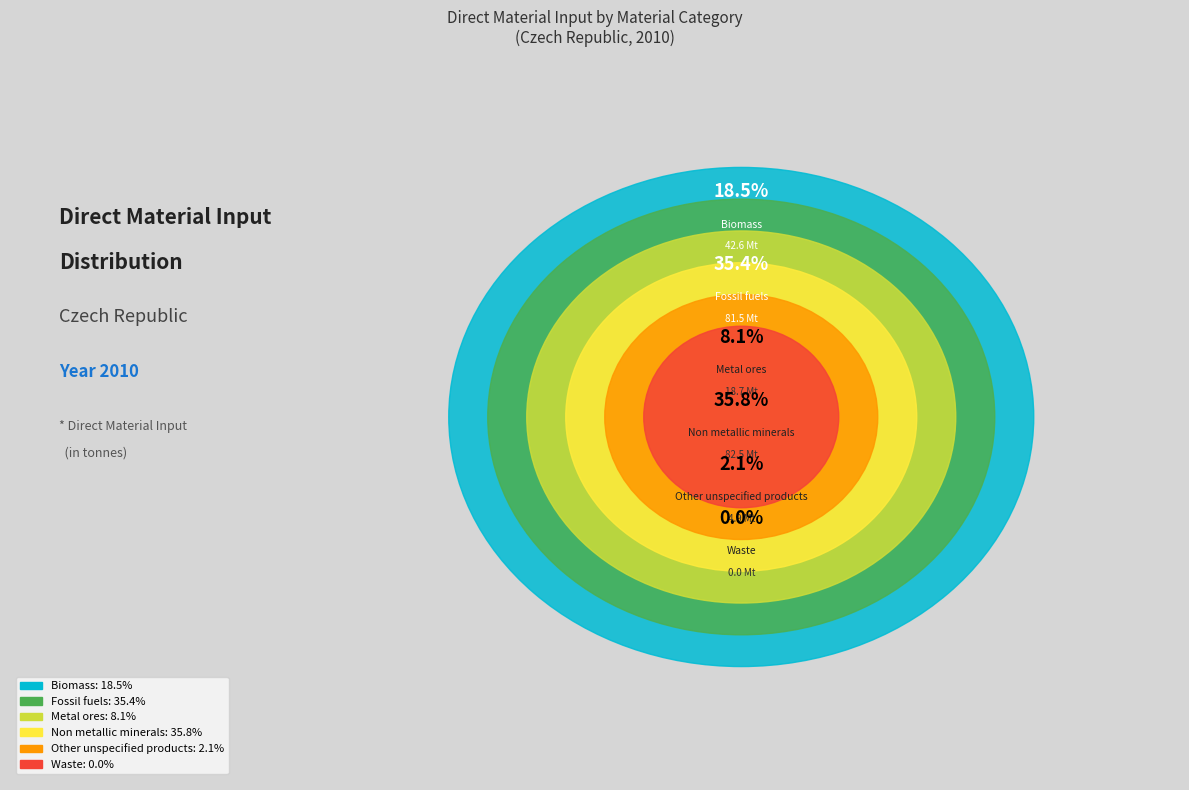

The Non metallic minerals slice represents 36% of the pie. True or false?

True